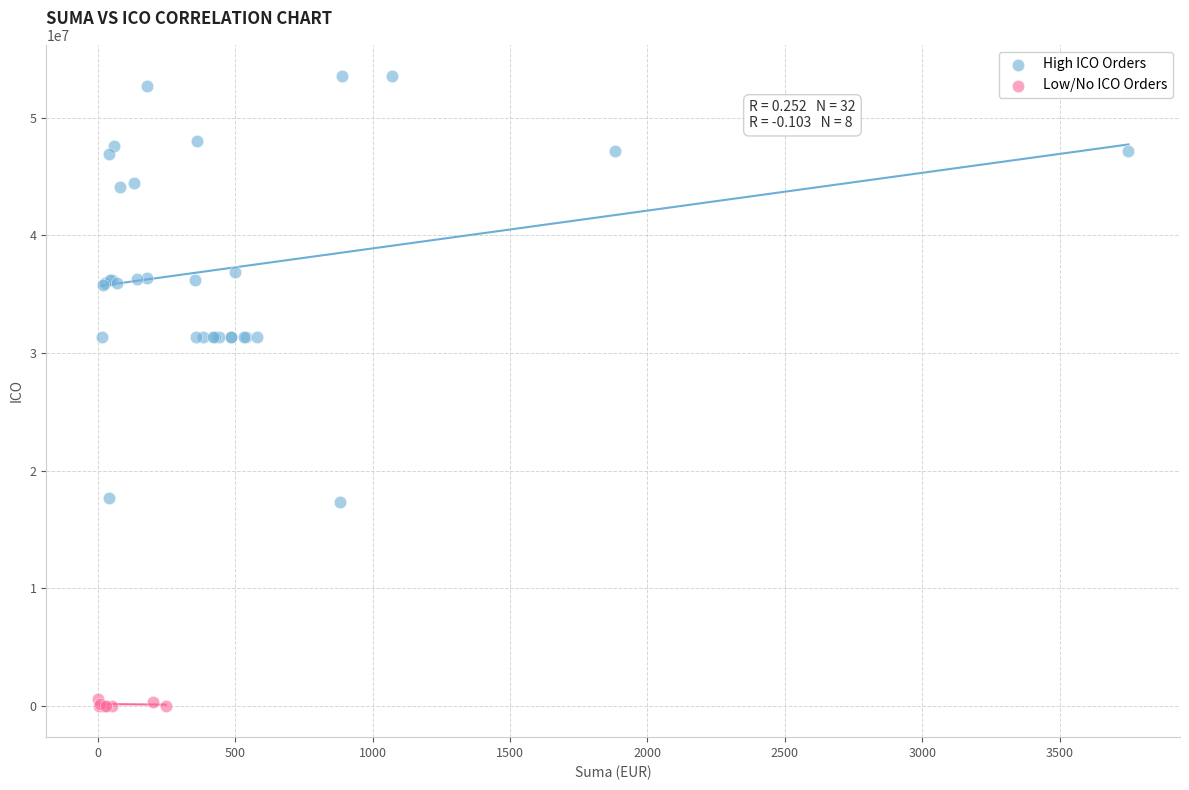

Which series has the largest Y range (max minus min)?

High ICO Orders